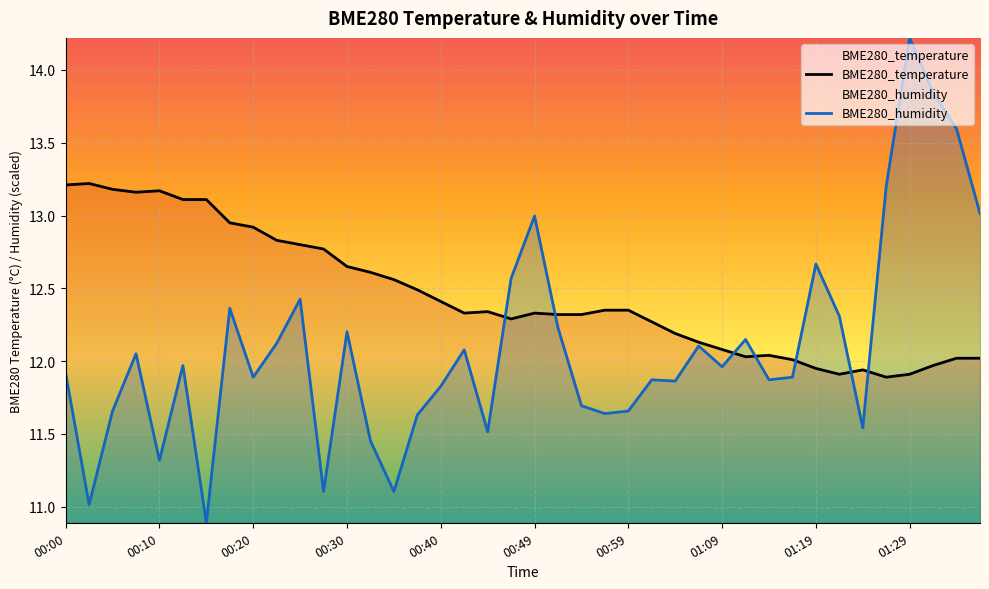

Which series has the largest range (max minus min)?

BME280_humidity